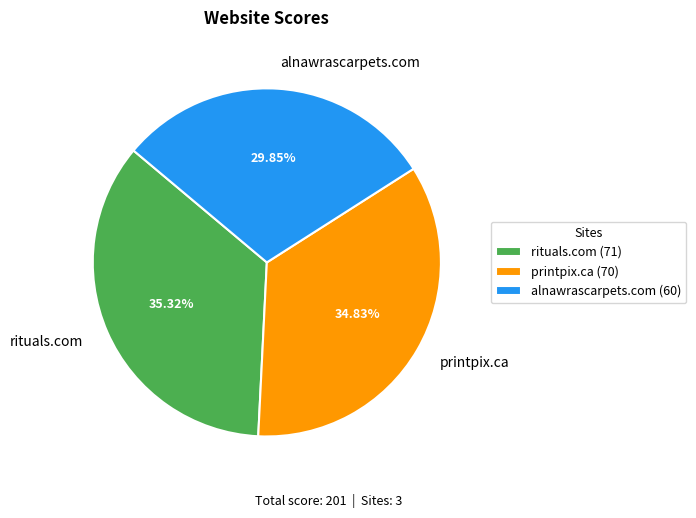

To the nearest percent, what percentage of the pie is rituals.com?

35%